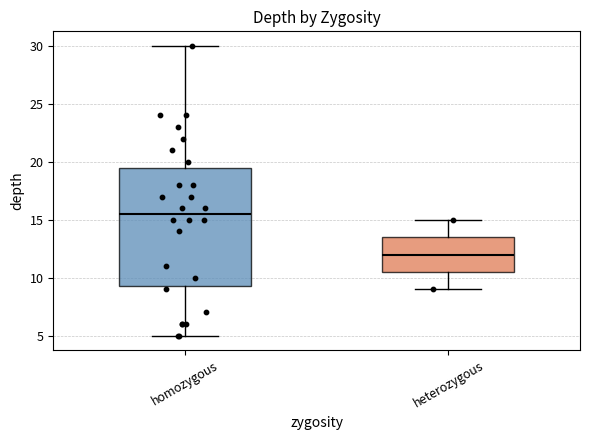

Reading left to right, transcribe this box plot: for each box, give where its median line is, the range the box spans, and where its two whiskers end, as read against the y-axis. The values are not printed on the chart, so give them approximately, as read against the axis.

homozygous: median 15.5, box 9.5 to 19.5, whiskers 5.0 to 30.0
heterozygous: median 12.0, box 10.5 to 13.5, whiskers 9.0 to 15.0